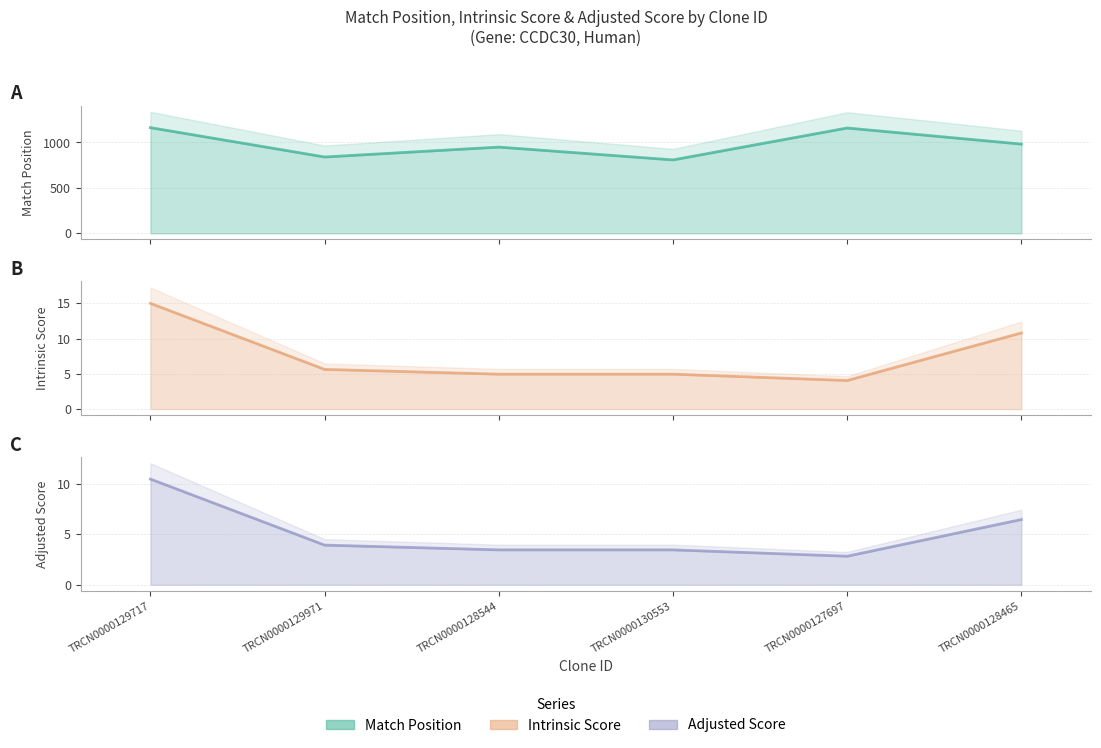

At which category does Adjusted Score reach its first local valley?

TRCN0000127697